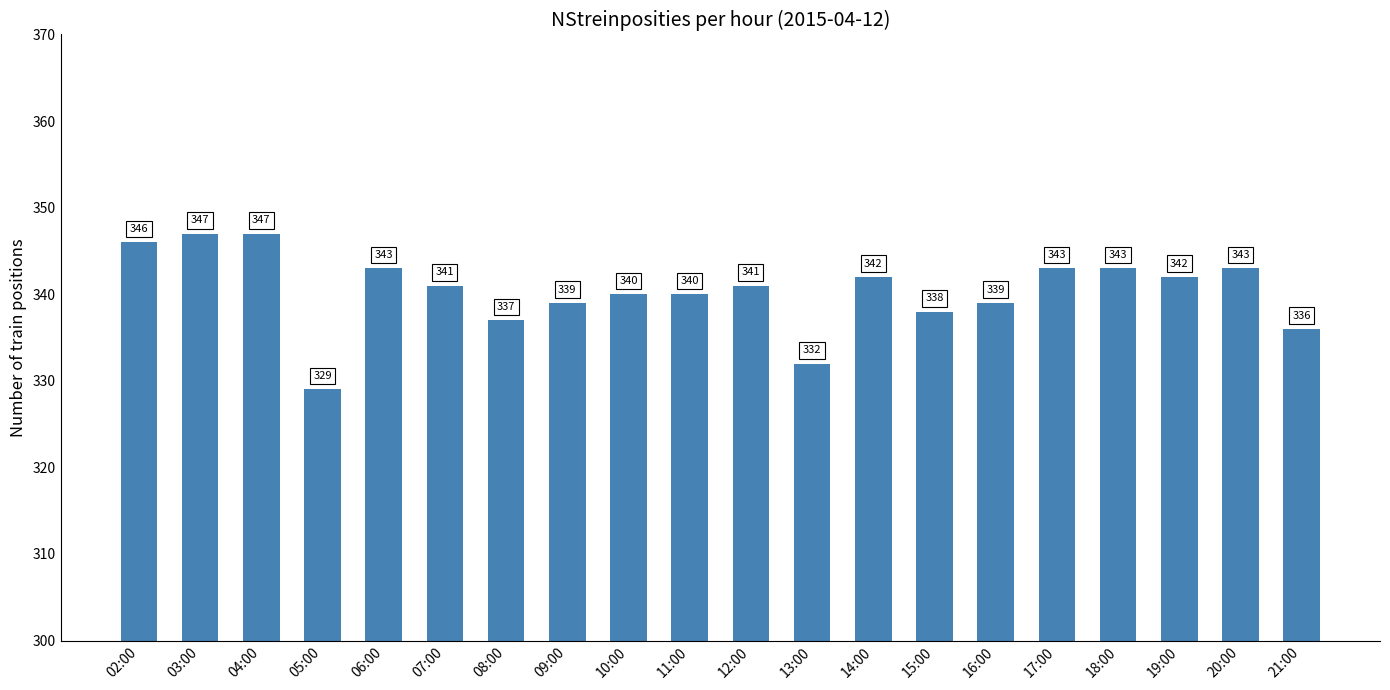

Which label corresponds to the smallest value in the chart?

05:00